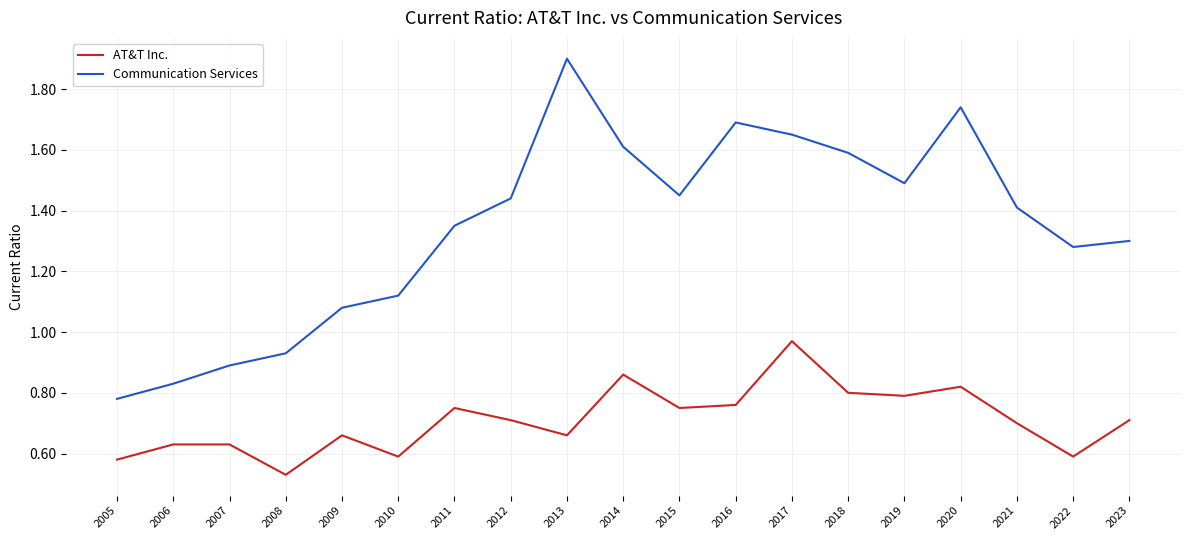

Rank the series at 2008 from lowest to highest value.

AT&T Inc., Communication Services